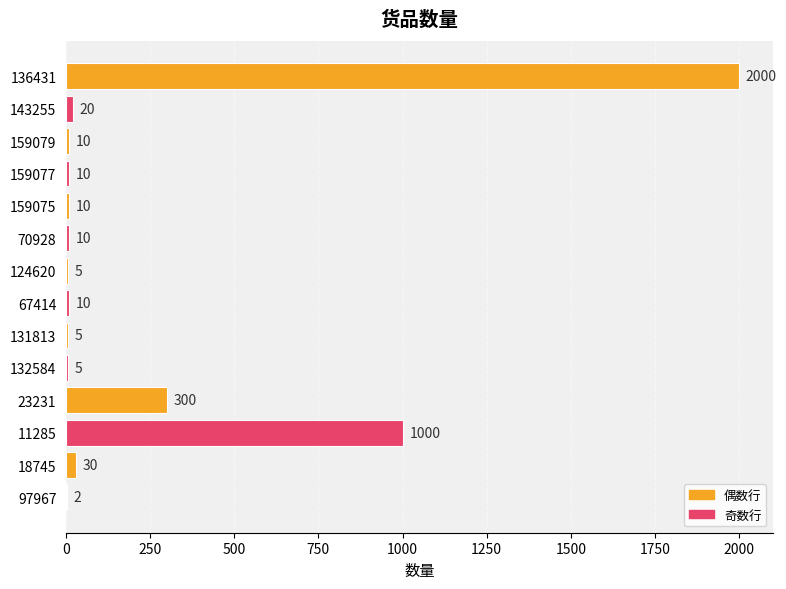

What is the sum of all values?

3417